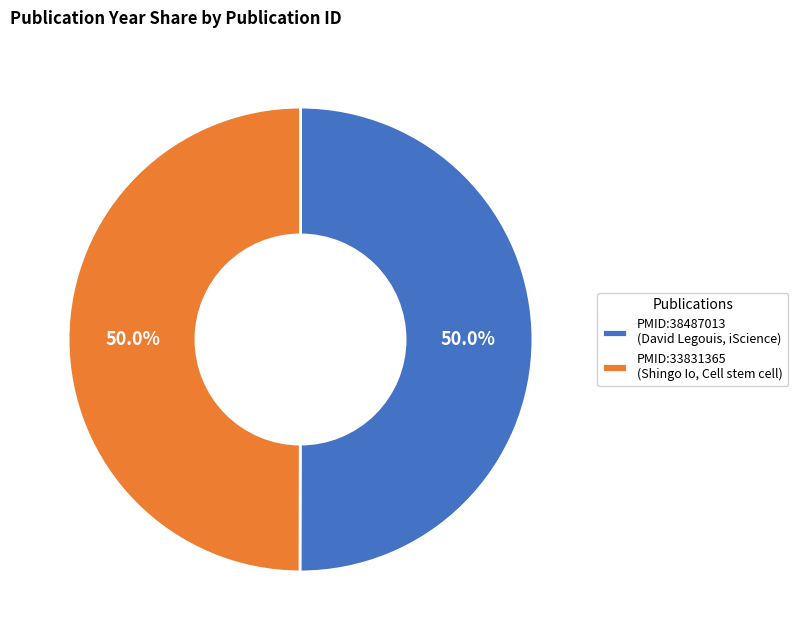

The PMID:33831365 slice represents 41% of the pie. True or false?

False